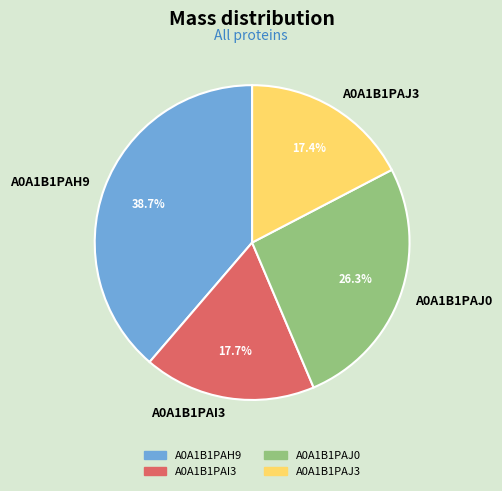

Which category has the biggest portion of the pie?

A0A1B1PAH9